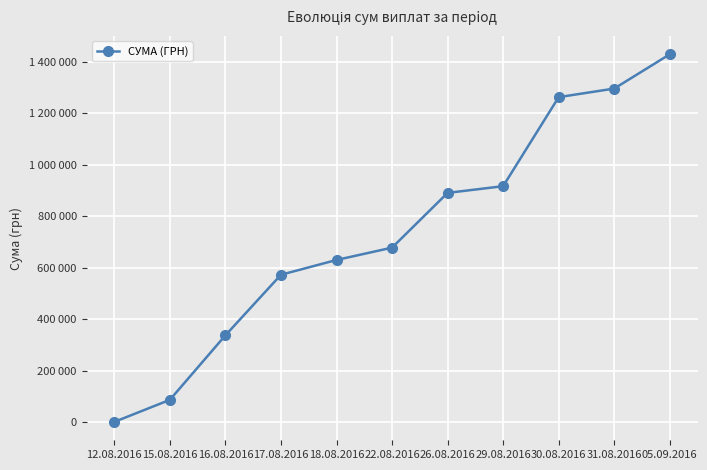

What is the label of the 9th point from the left?

30.08.2016